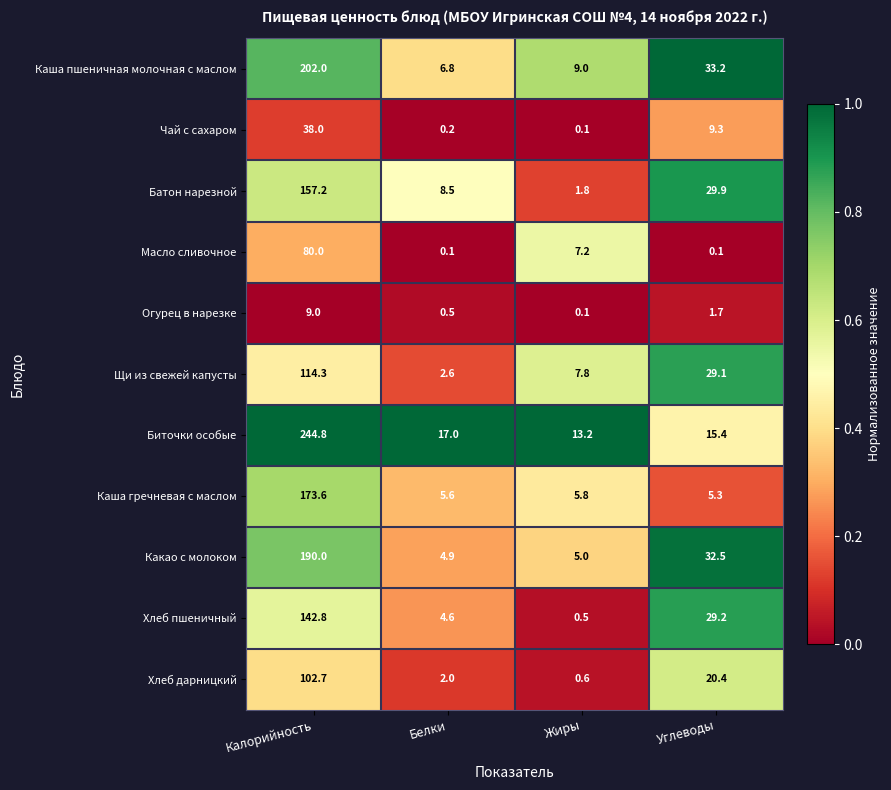

True or false: Щи из свежей капусты has a value of 46.9 at Калорийность.

False